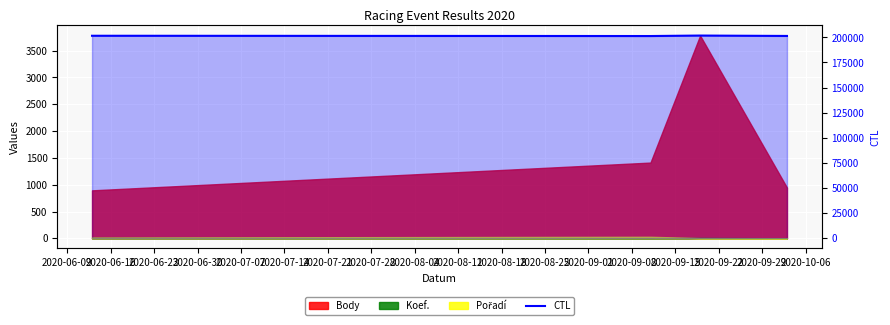

Which has a higher value, 2020-06-09 or 2020-06-23?

2020-06-23